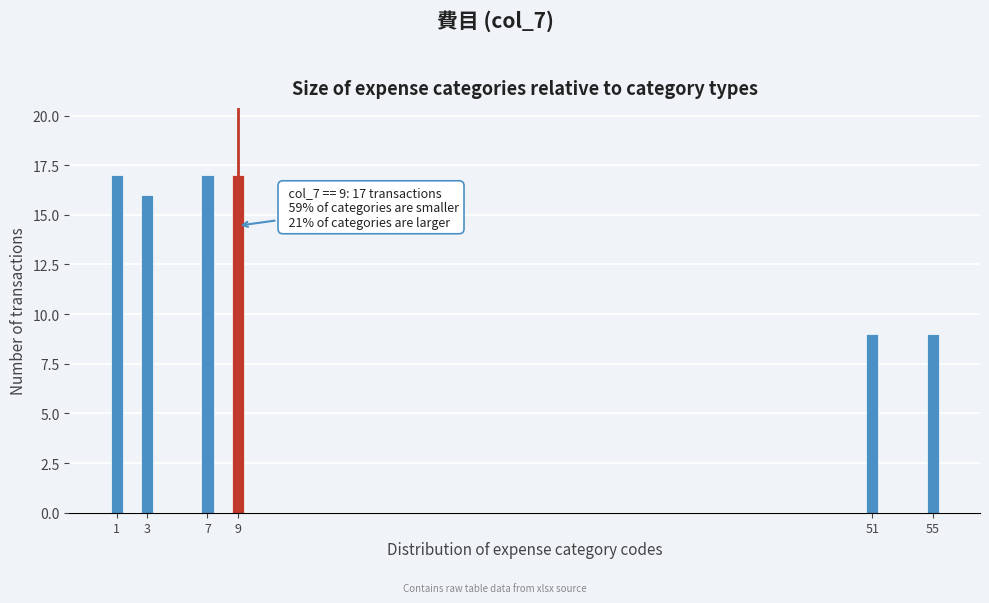

Reading right to left, extract all data points from this chart.

9	9	17	17	16	17